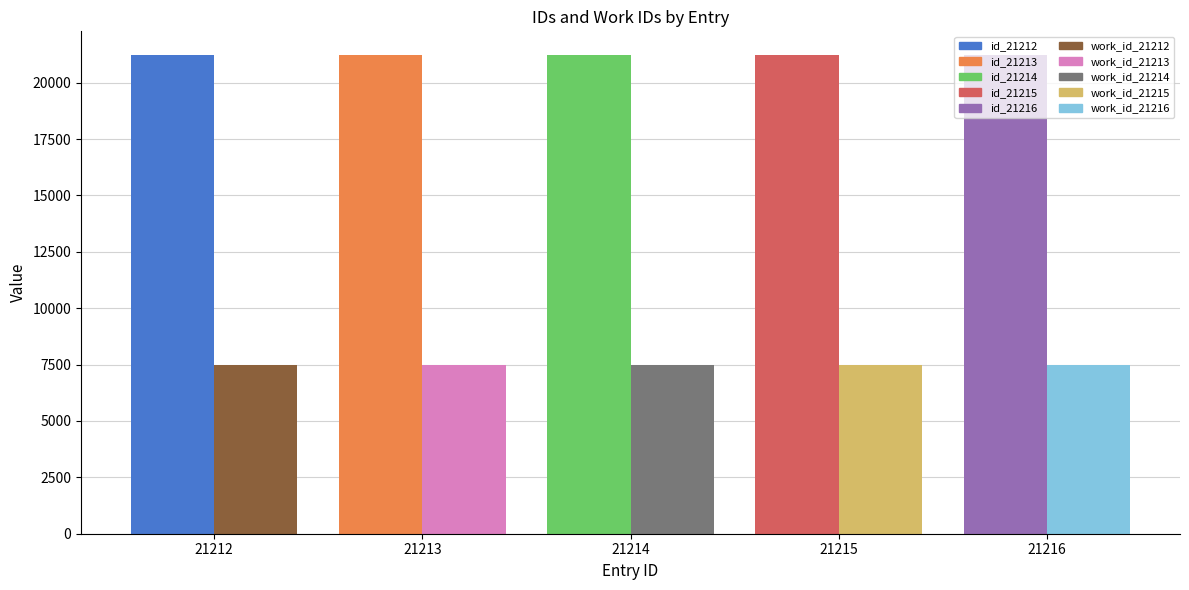

What is the value of the work_id bar at the 4th from the left?

7486